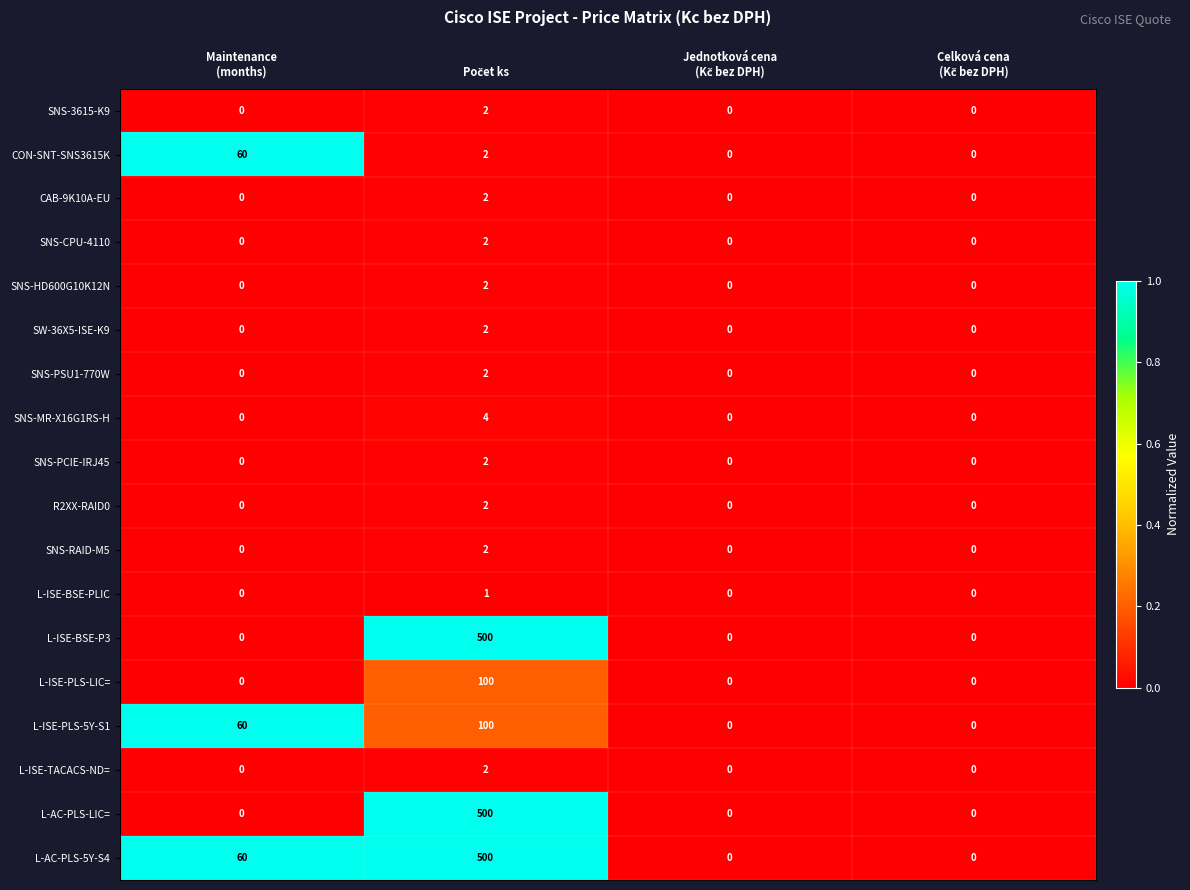

How many L-AC-PLS-LIC= values are between 0 and 500?

4